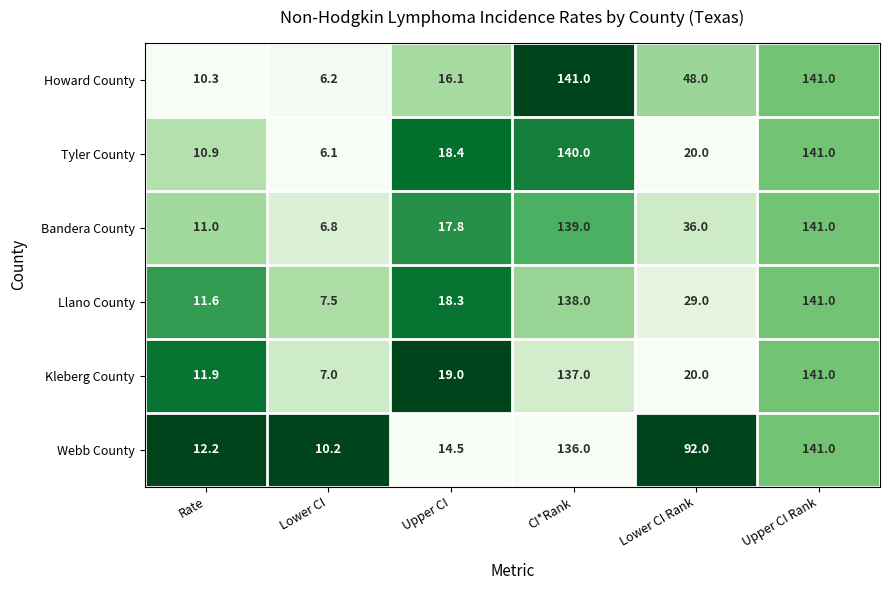

Which series has the widest spread of values?

Tyler County